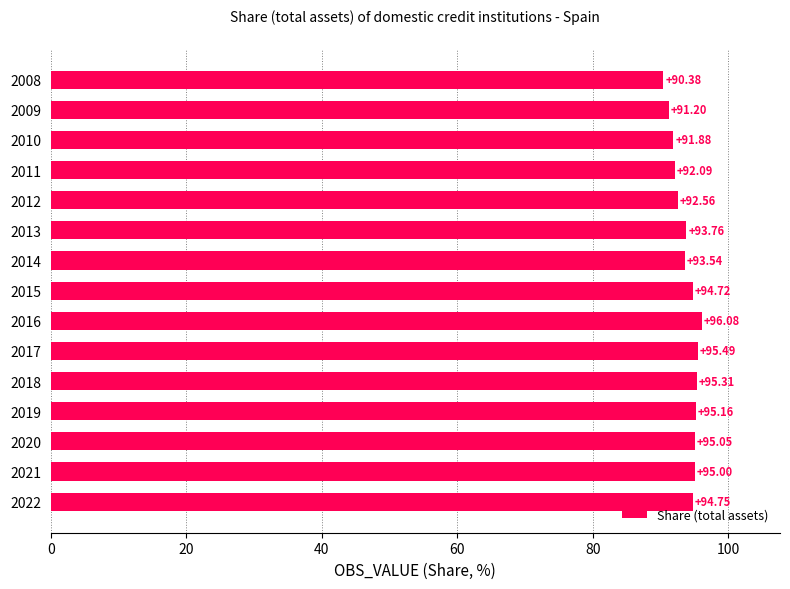

Count the number of data series in this chart.

1